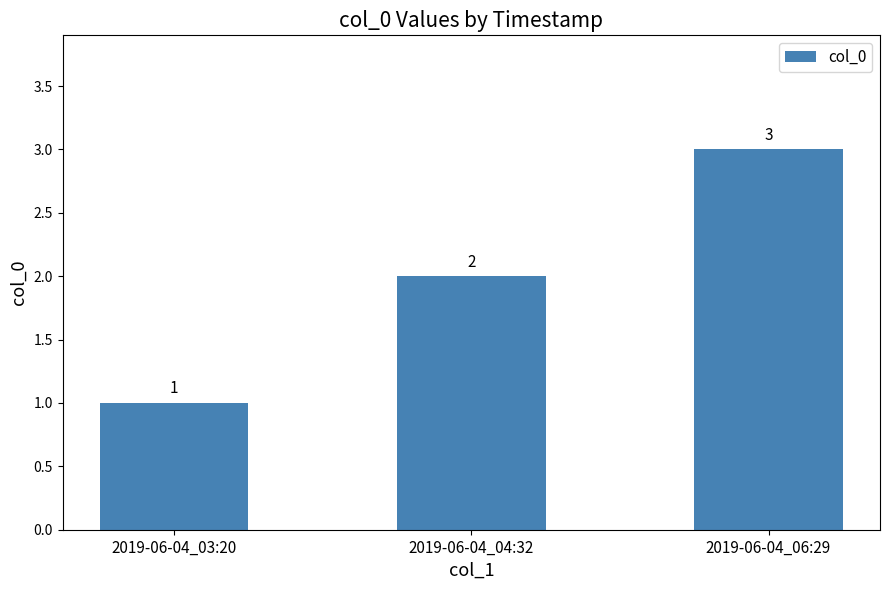

List the labels in order of value, largest first.

2019-06-04_06:29, 2019-06-04_04:32, 2019-06-04_03:20